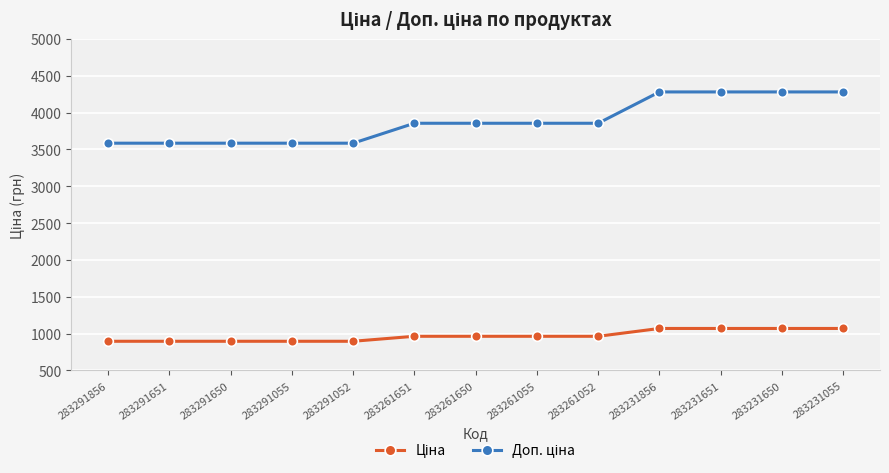

Is this an area chart (filled region under the line)?

No